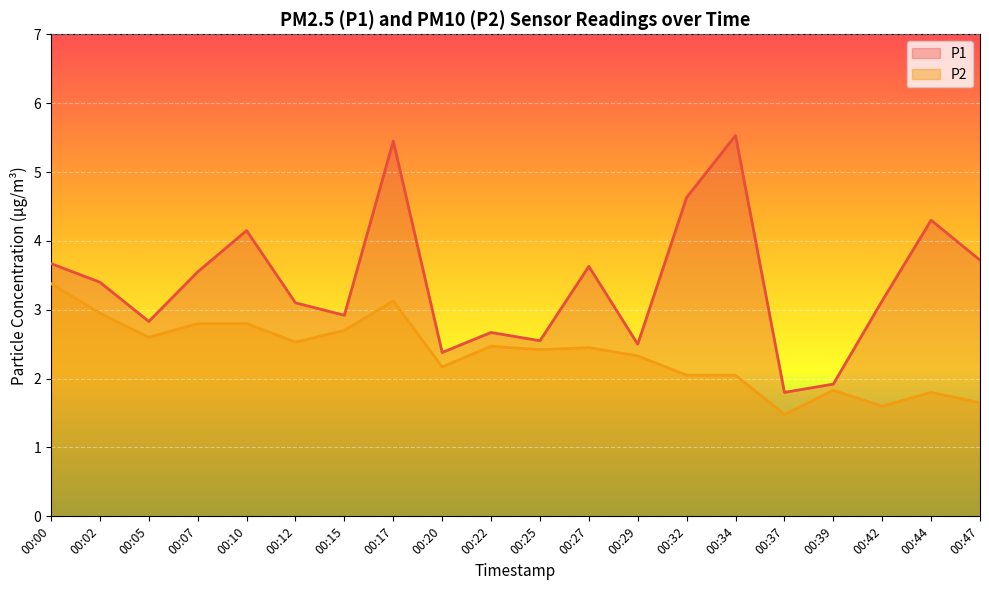

What is the sum of all P1 values?

67.8